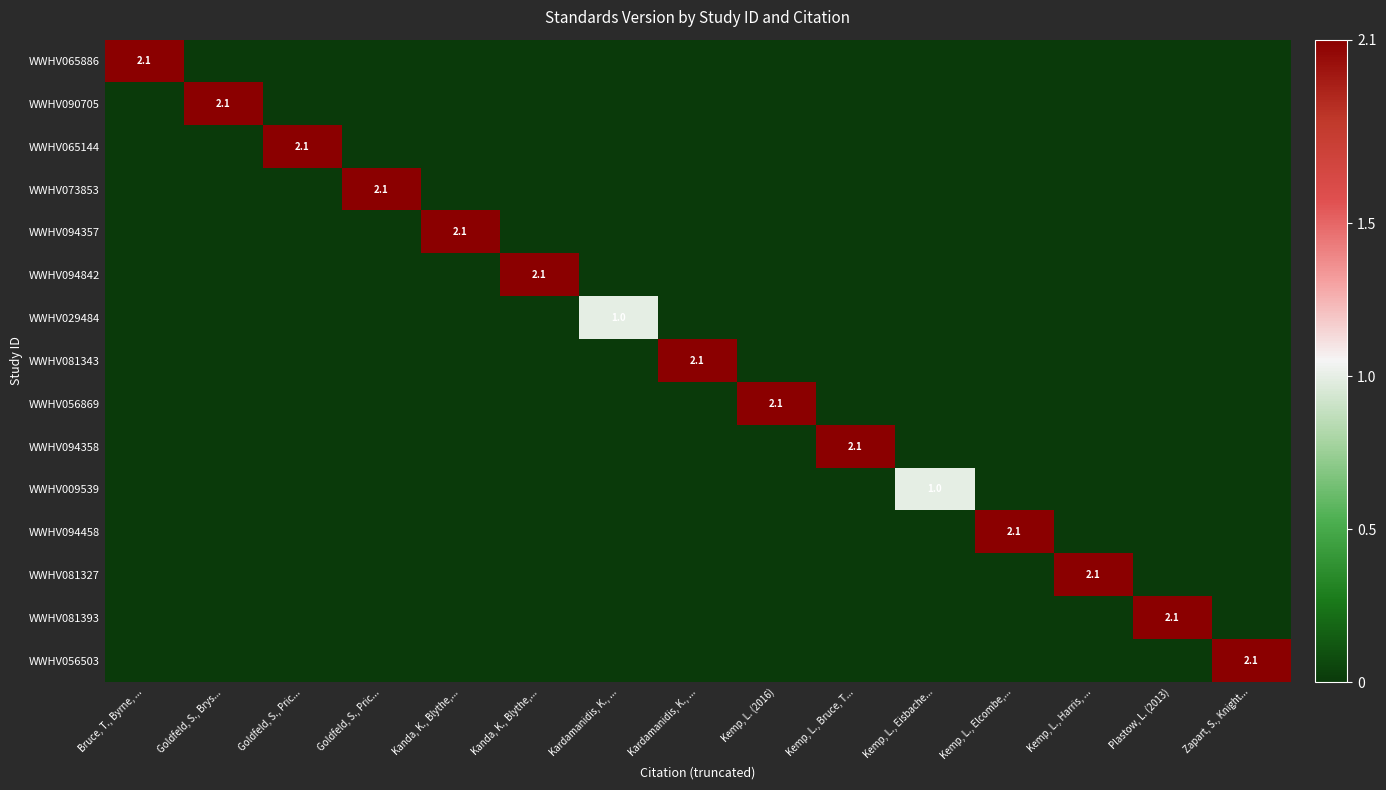

What is the sum of all WWHV090705 values?

2.1